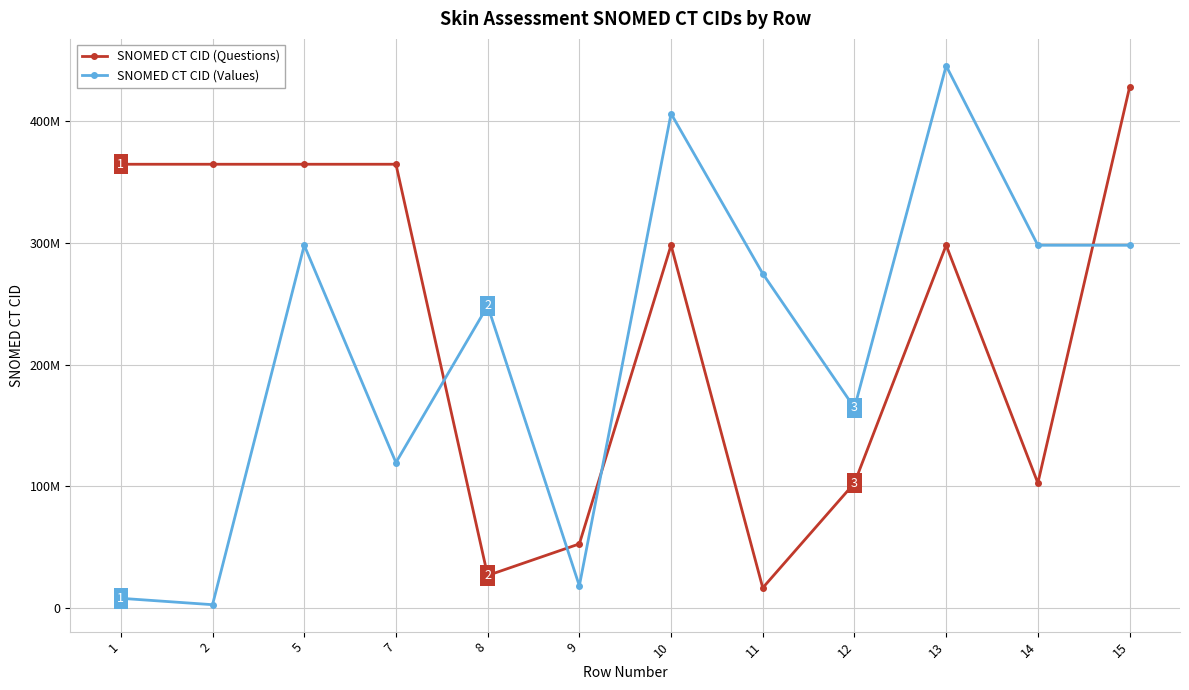

Which series has the widest spread of values?

SNOMED CT CID (Values)